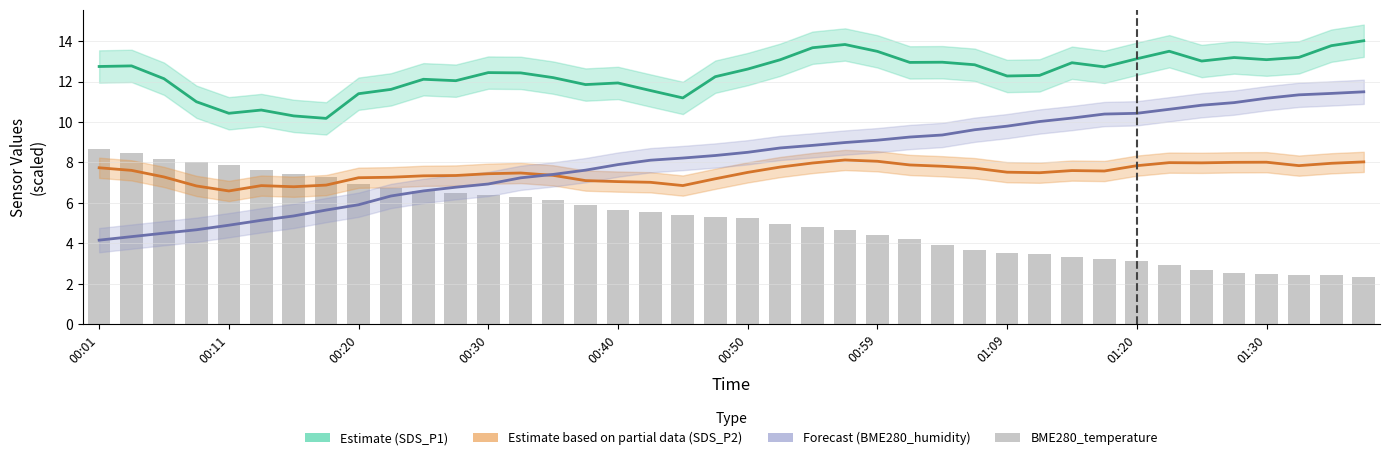

Which series changed the most between 00:40 and 34?

BME280_humidity (Forecast)